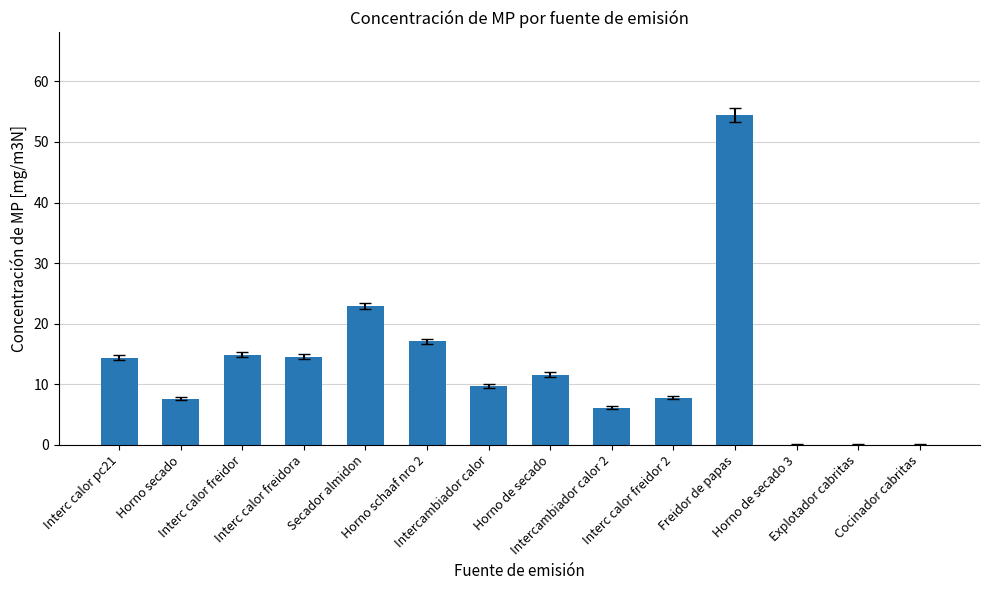

The value at Horno de secado 3 is 0.0. True or false?

True